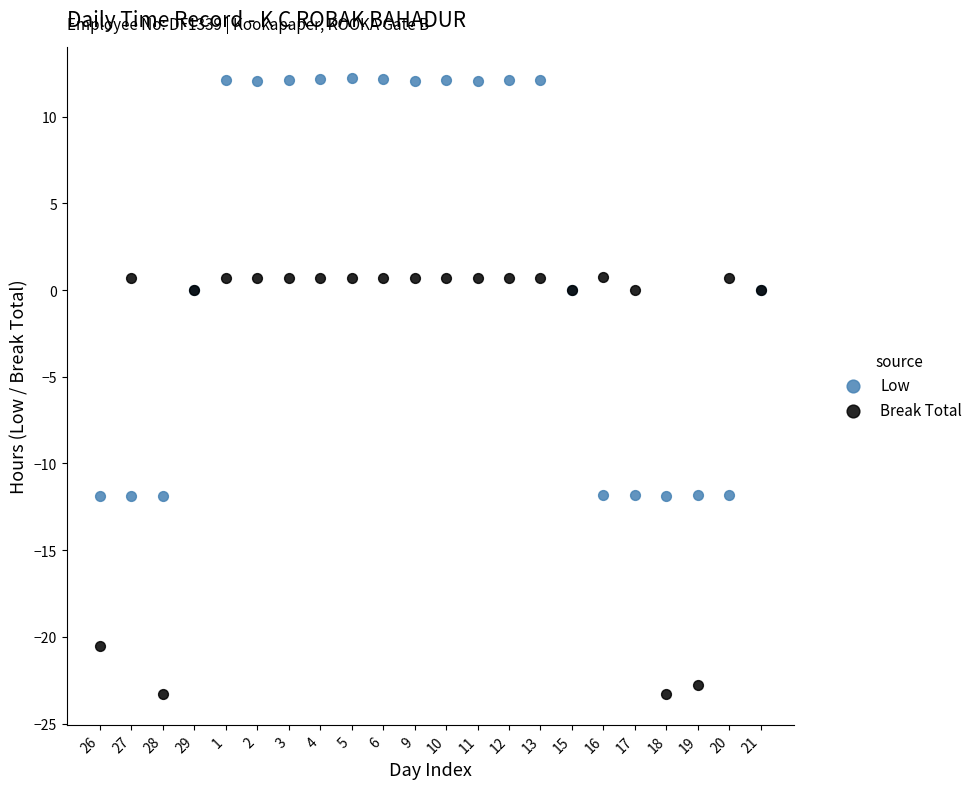

Which series reaches the minimum Y coordinate?

Break Total